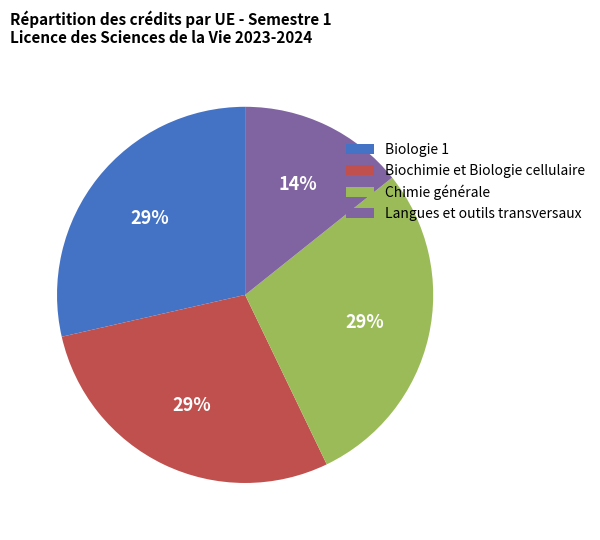

Approximately how many times larger is the value at Chimie générale compared to Biologie 1?

1.0